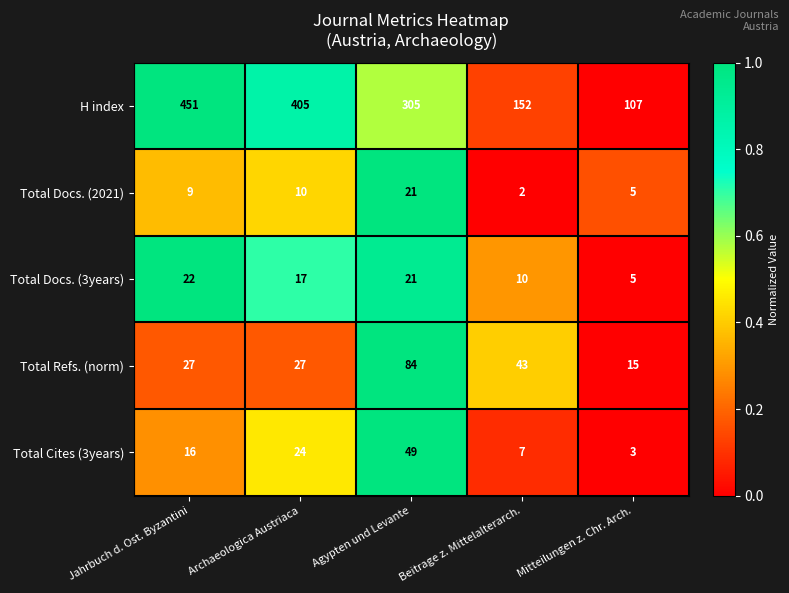

What is the total value across all series at Agypten und Levante?

480